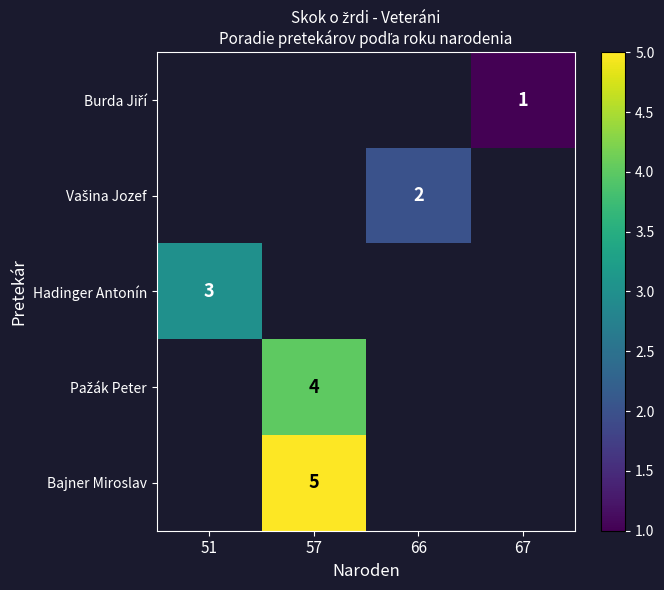

List the series in order of their peak value, lowest first.

Burda Jiří, Vašina Jozef, Hadinger Antonín, Pažák Peter, Bajner Miroslav